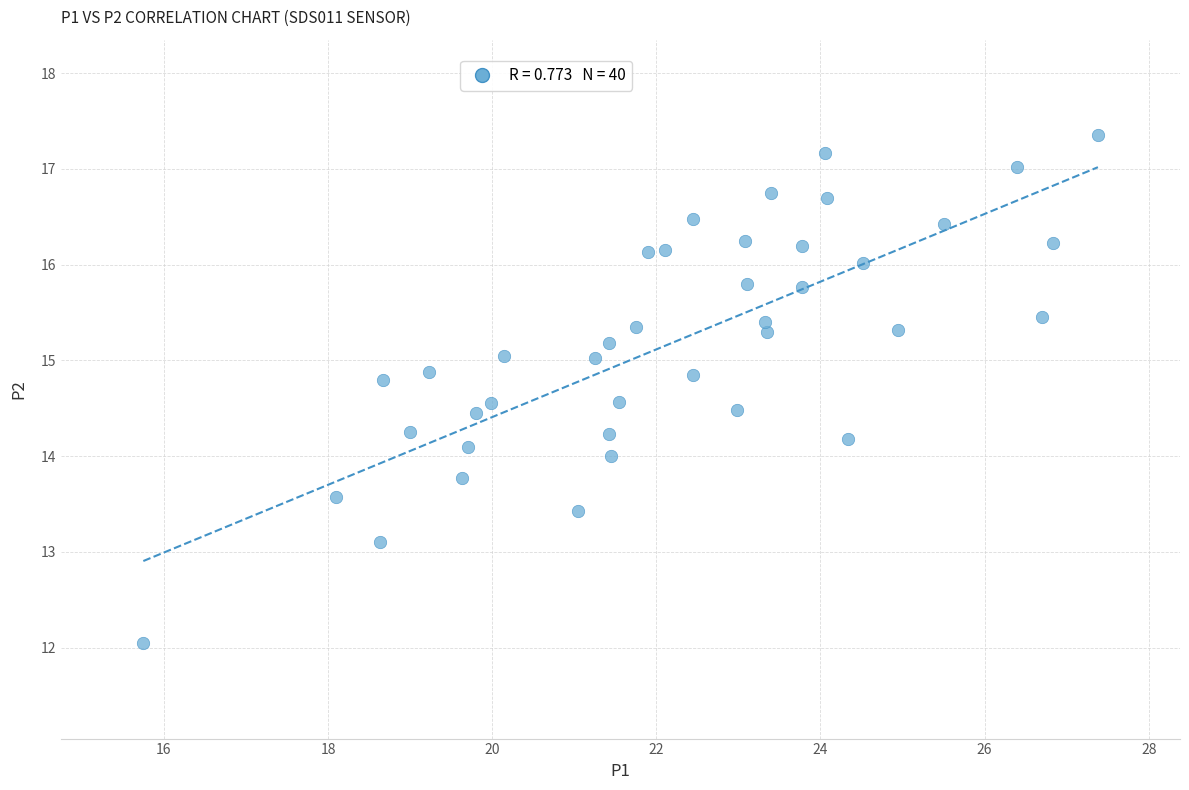

What is the range of Y values (max minus min)?

5.3